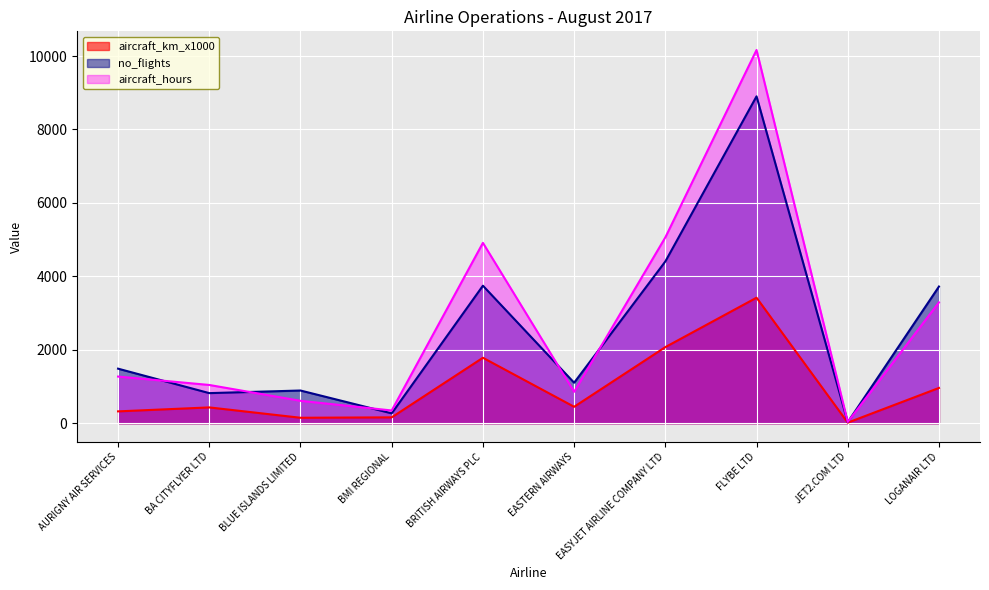

Is it true that no_flights equals 1586.7 at BLUE ISLANDS LIMITED?

False